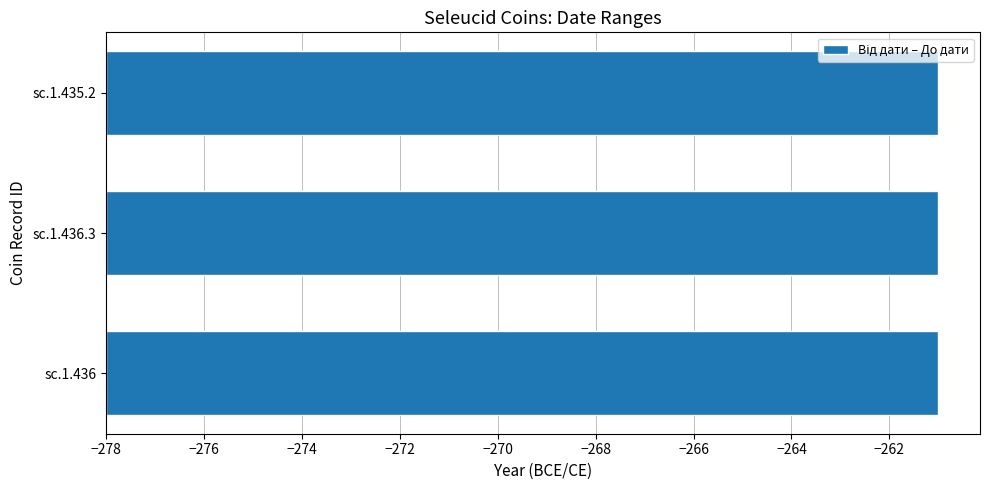

What is the highest value of the До дати series?

-261